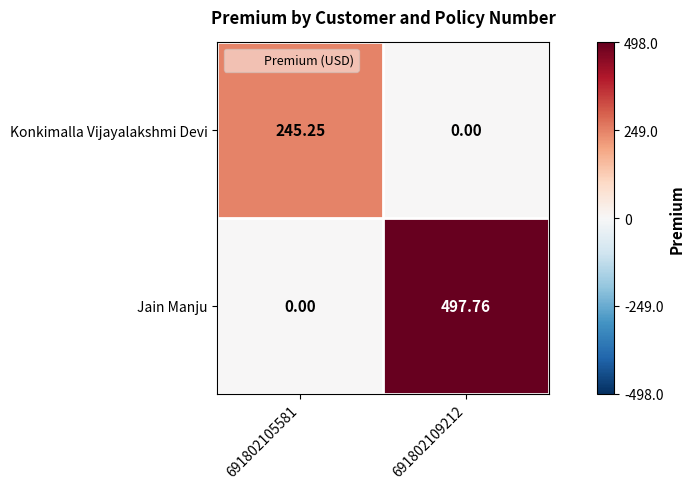

At which category is the sum across all series the highest?

691802109212